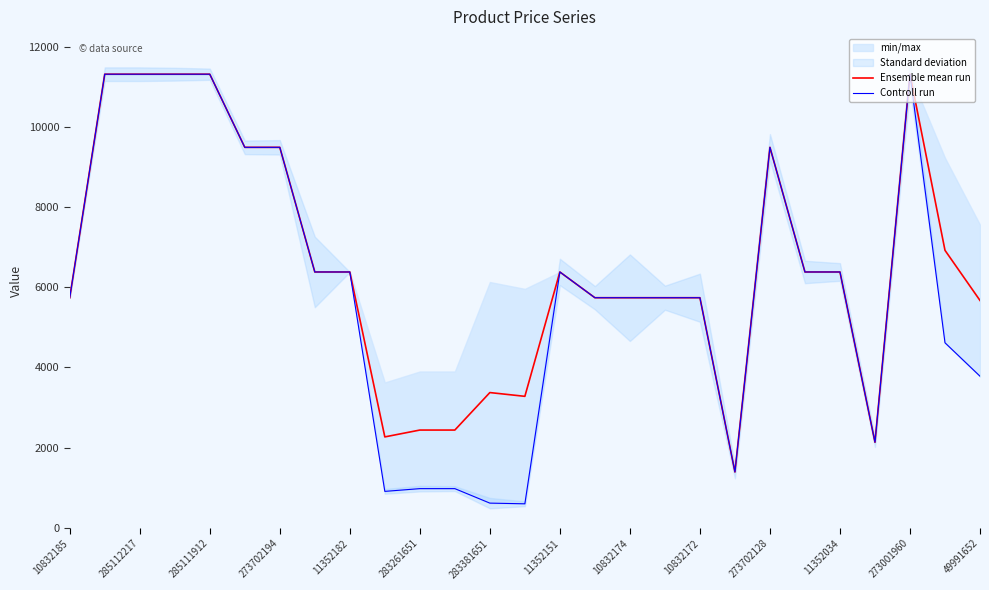

How many data points in Ensemble mean run are less than 6378?

13